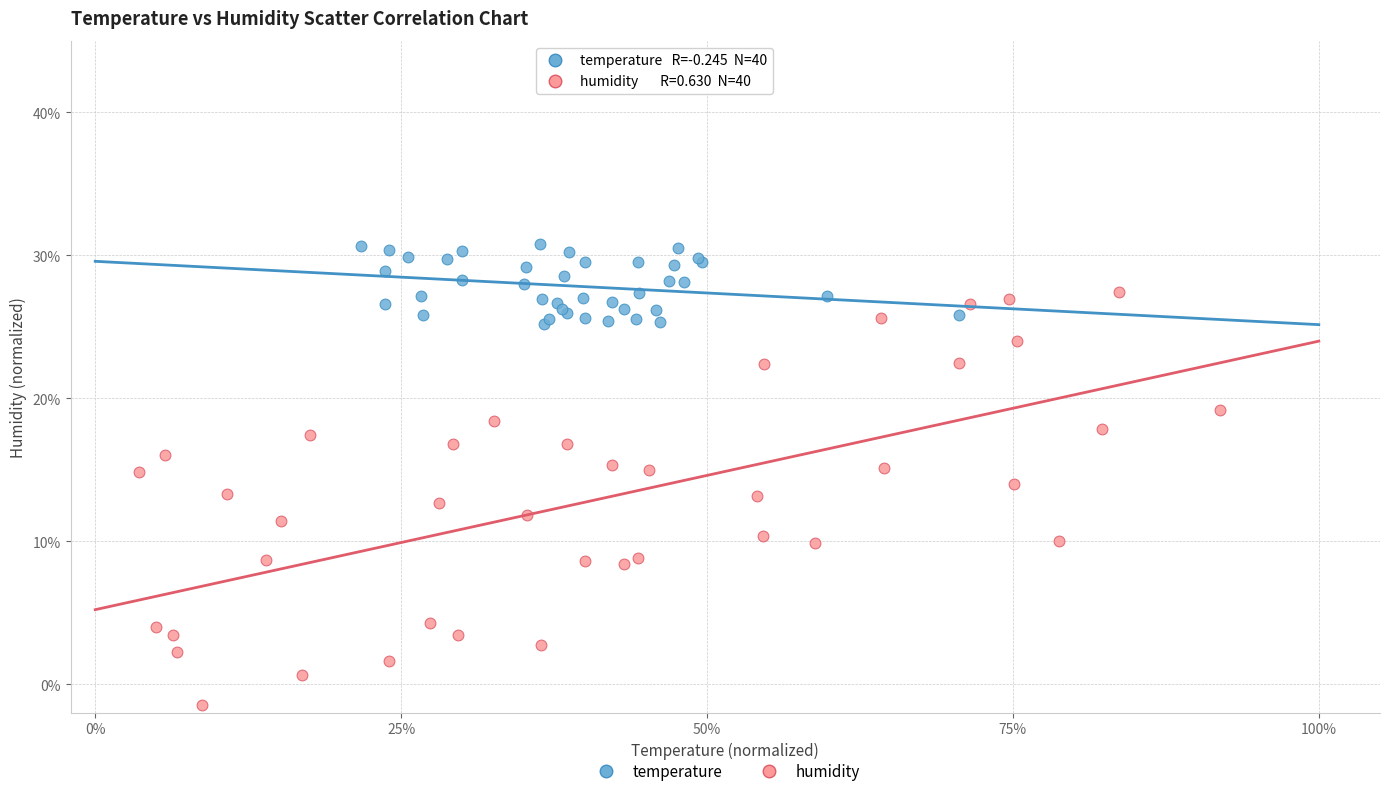

Which series has the widest spread of Y values?

humidity